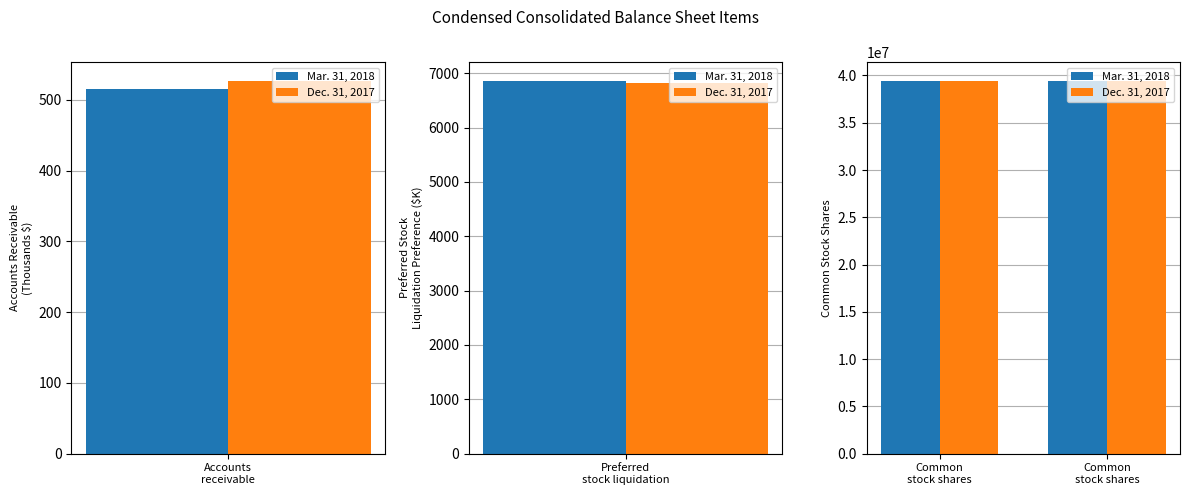

Which series has the largest range (max minus min)?

Mar. 31, 2018